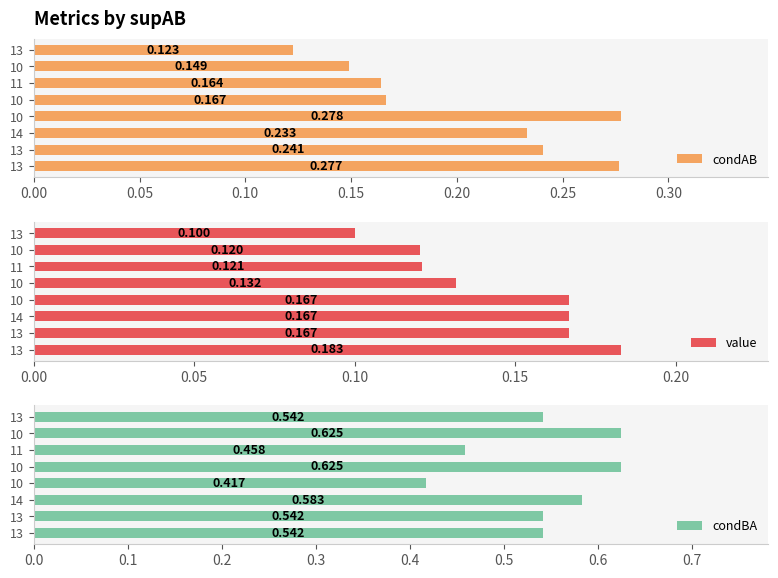

Between 10 and 14, which is larger?

10